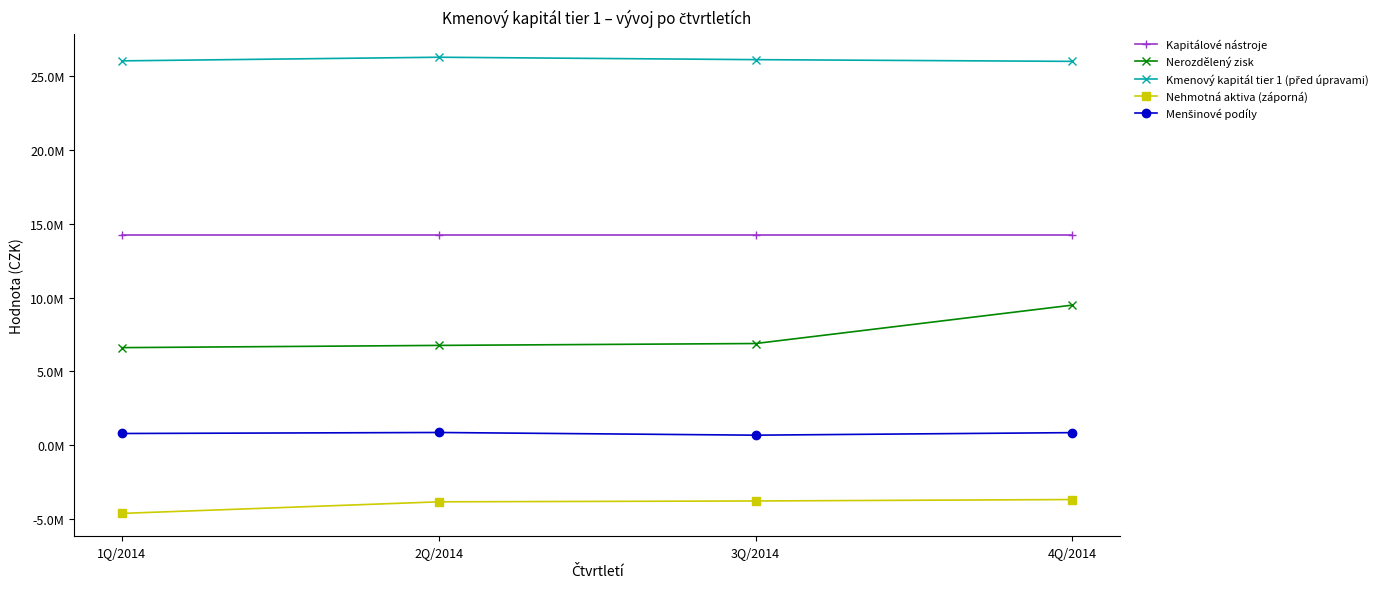

The Nerozdělený zisk series shows 4573936.7 at 2Q/2014. True or false?

False